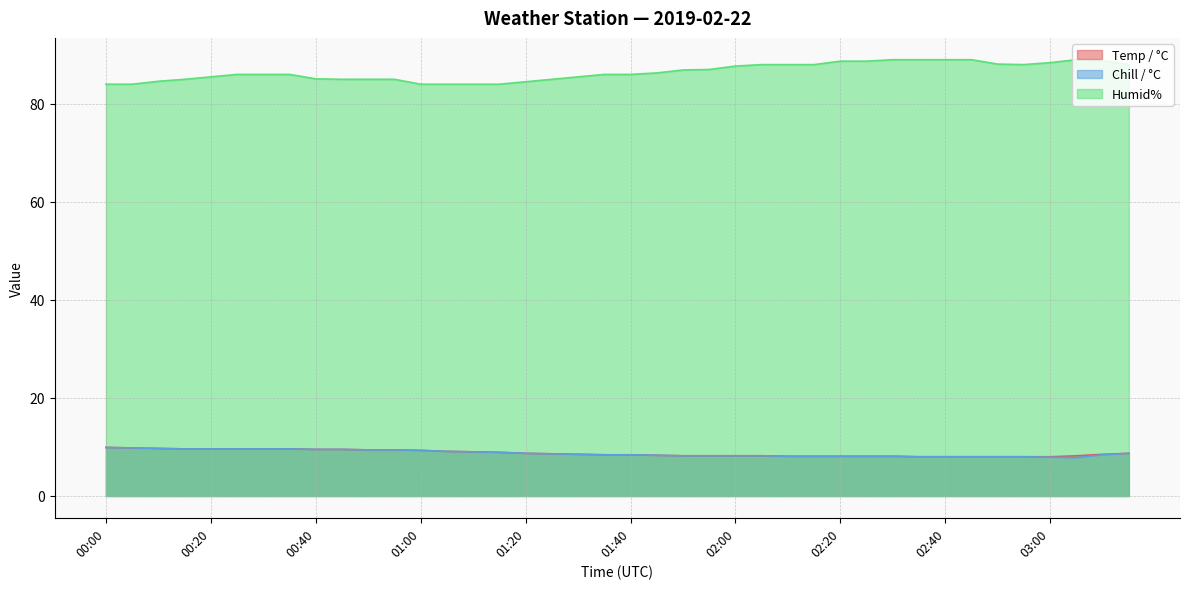

Between 02:30 and 02:45, which series saw the biggest shift?

Temp / °C